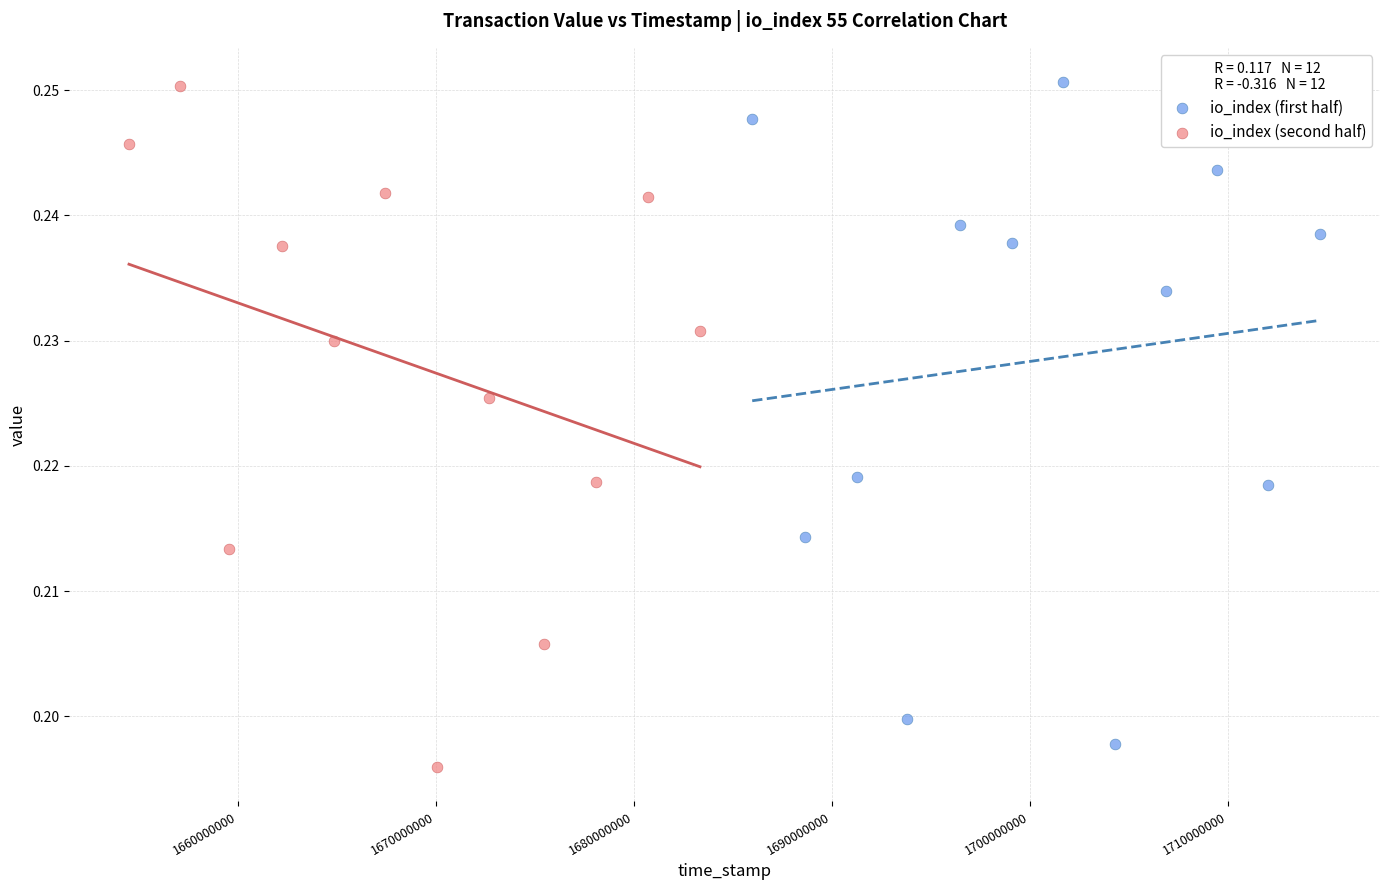

What are all the series names shown in the legend?

io_index (first half), io_index (second half)